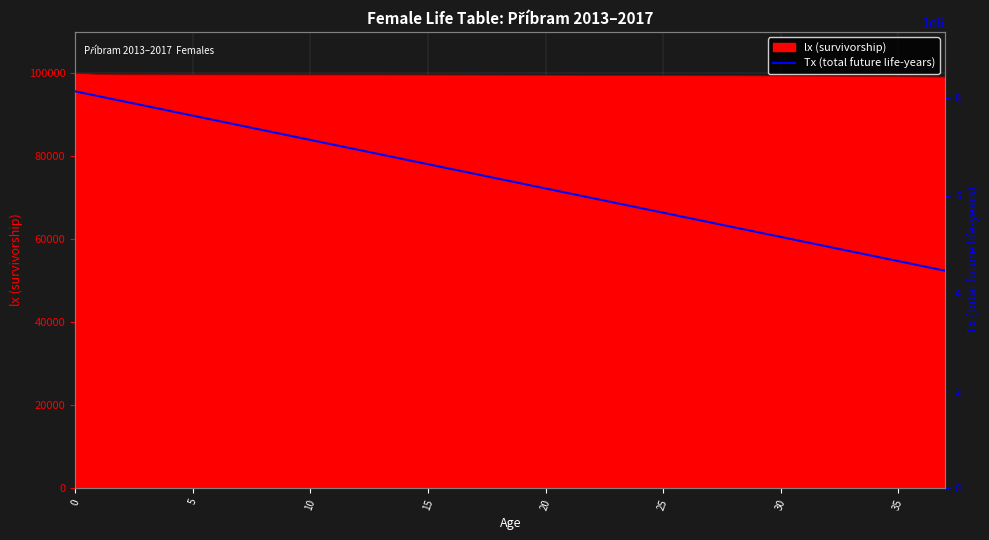

At which label is the value closest to 6299236?

18